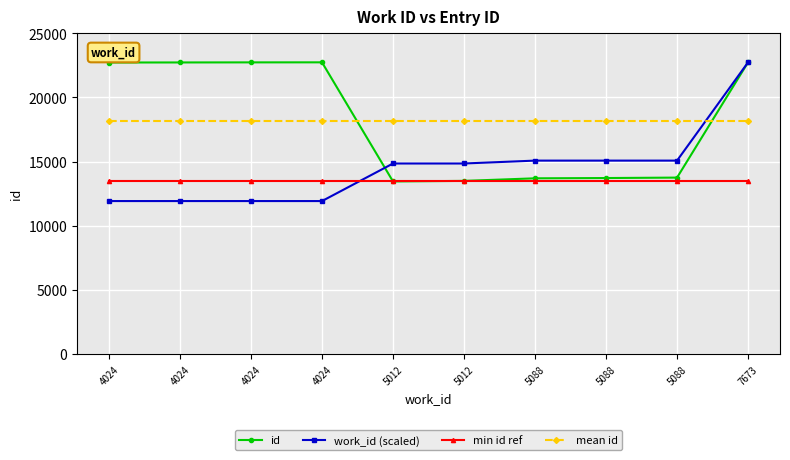

Is this an area chart (filled region under the line)?

No